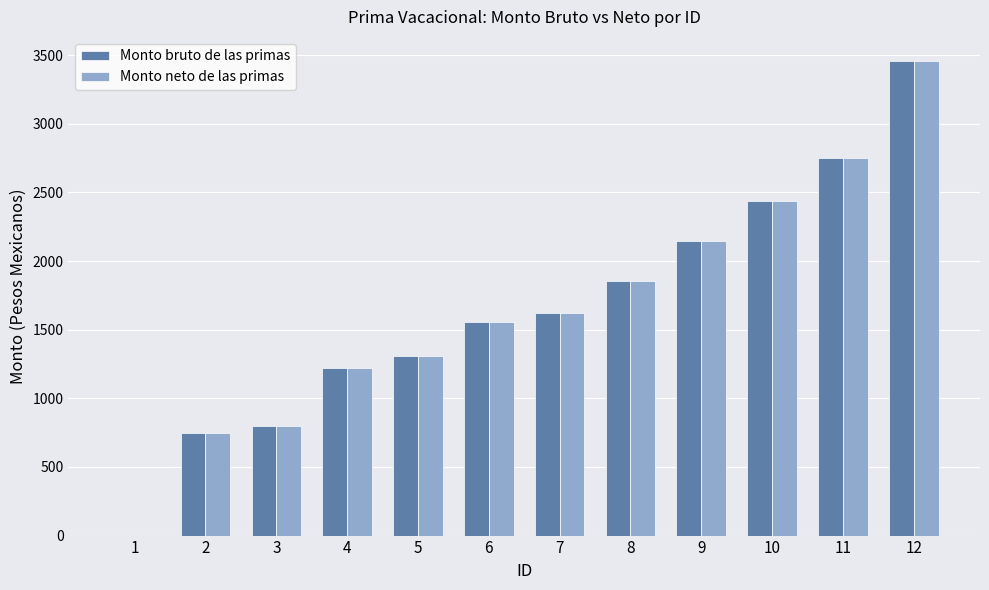

Is it true that Monto neto de las primas equals 3459.6 at 12?

True